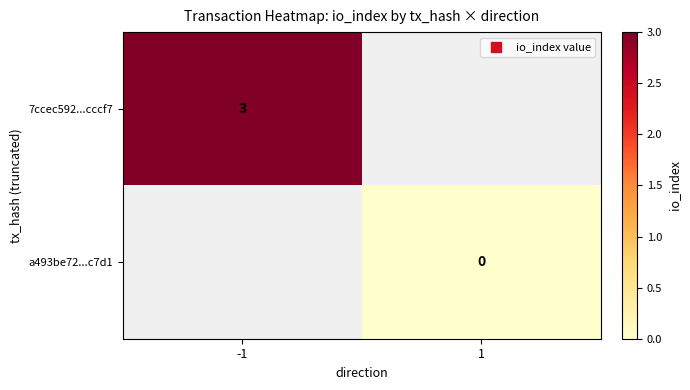

The value of 7ccec592...cccf7 at -1 is 5. True or false?

False